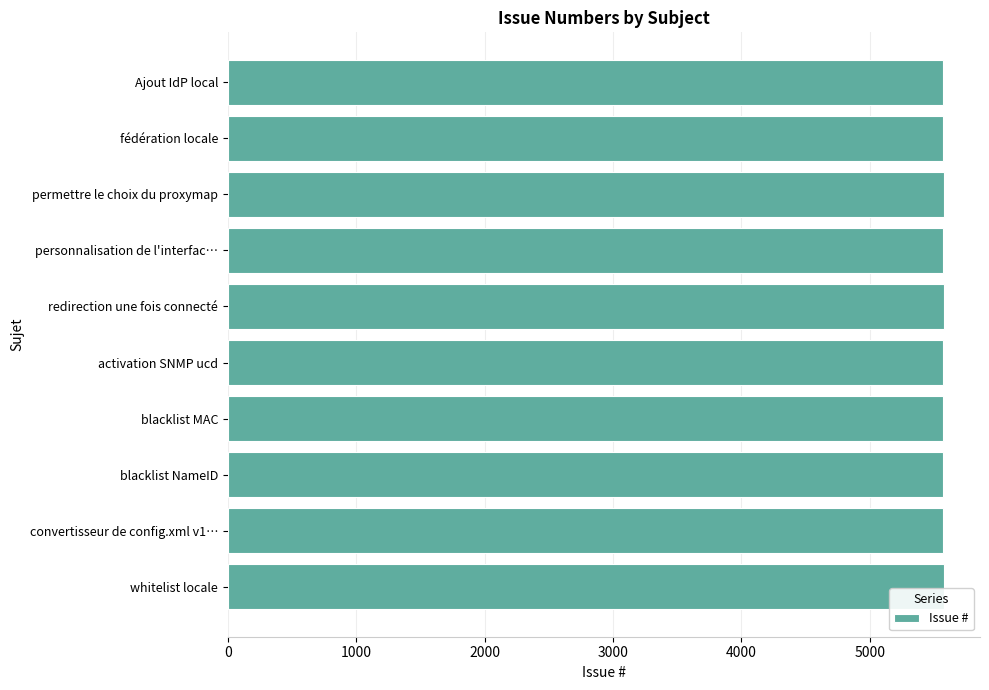

What is the greatest value displayed?

5579